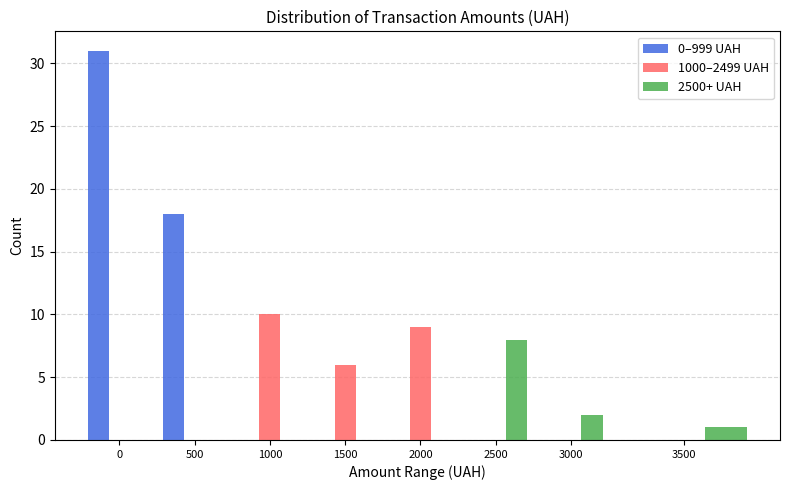

Reading right to left, transcribe all the data shown in this chart.

0–999 UAH: 3500=0	3000=0	2500=0	2000=0	1500=0	1000=0	500=18	0=31
1000–2499 UAH: 3500=0	3000=0	2500=0	2000=9	1500=6	1000=10	500=0	0=0
2500+ UAH: 3500=1	3000=2	2500=8	2000=0	1500=0	1000=0	500=0	0=0